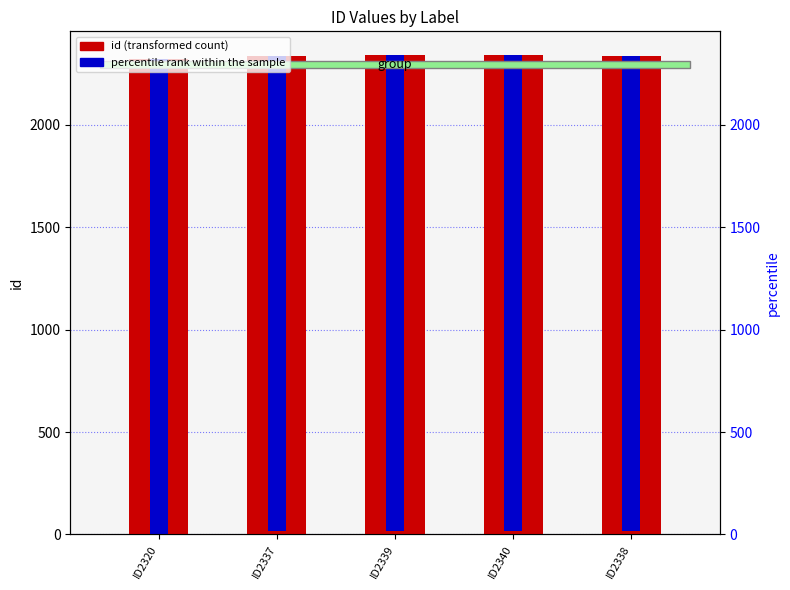

The value of id (transformed count) at ID2337 is 2337.0. True or false?

True